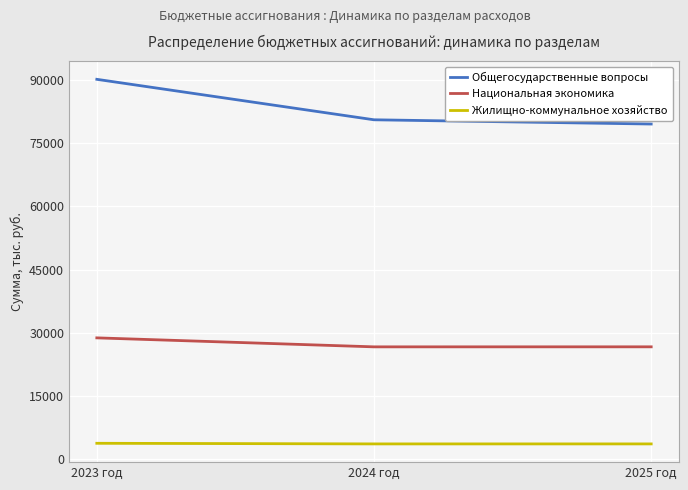

At 2025 год, list the series in order from largest to smallest.

Общегосударственные вопросы, Национальная экономика, Жилищно-коммунальное хозяйство